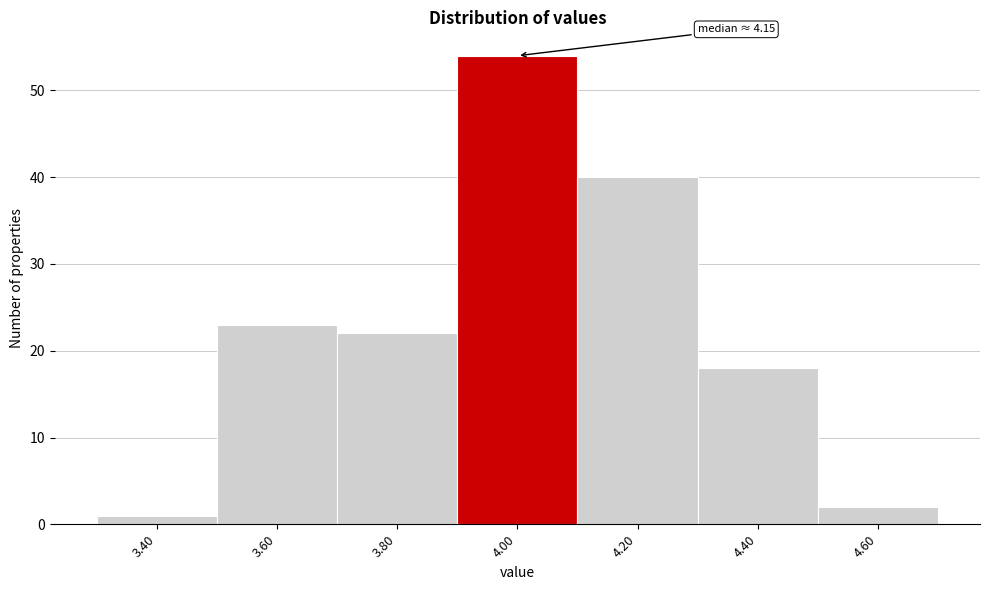

Reading right to left, what are all the values shown in this chart?

4.60=2	4.40=18	4.20=40	4.00=54	3.80=22	3.60=23	3.40=1